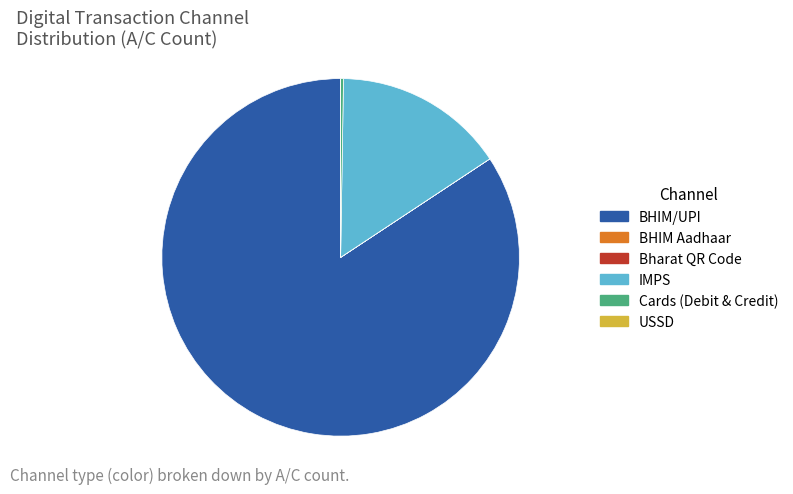

Which category has the biggest portion of the pie?

BHIM/UPI